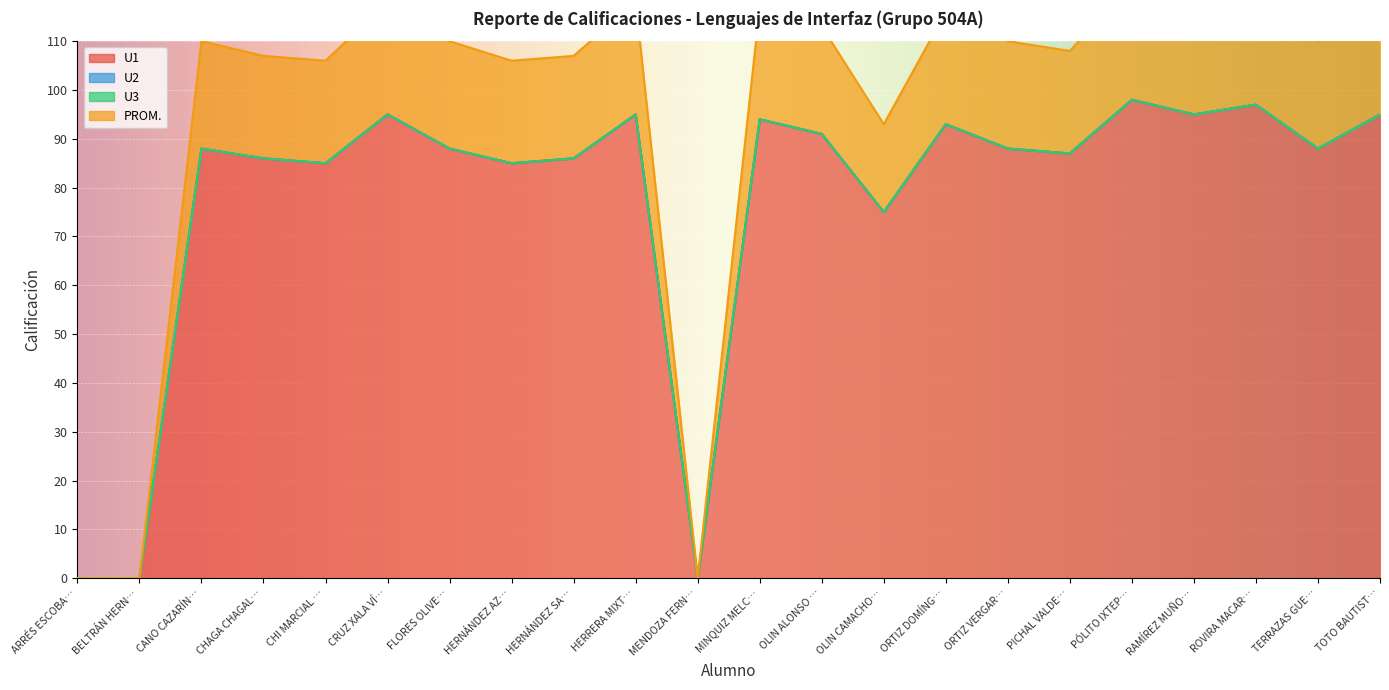

Which has a higher value, ROVIRA MACAR… or CHAGA CHAGAL…?

ROVIRA MACAR…